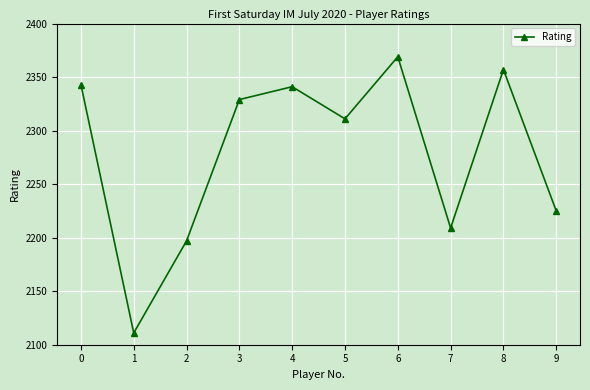

Reading right to left, list all the values displayed in this chart.

2225	2357	2209	2369	2311	2341	2329	2197	2111	2343